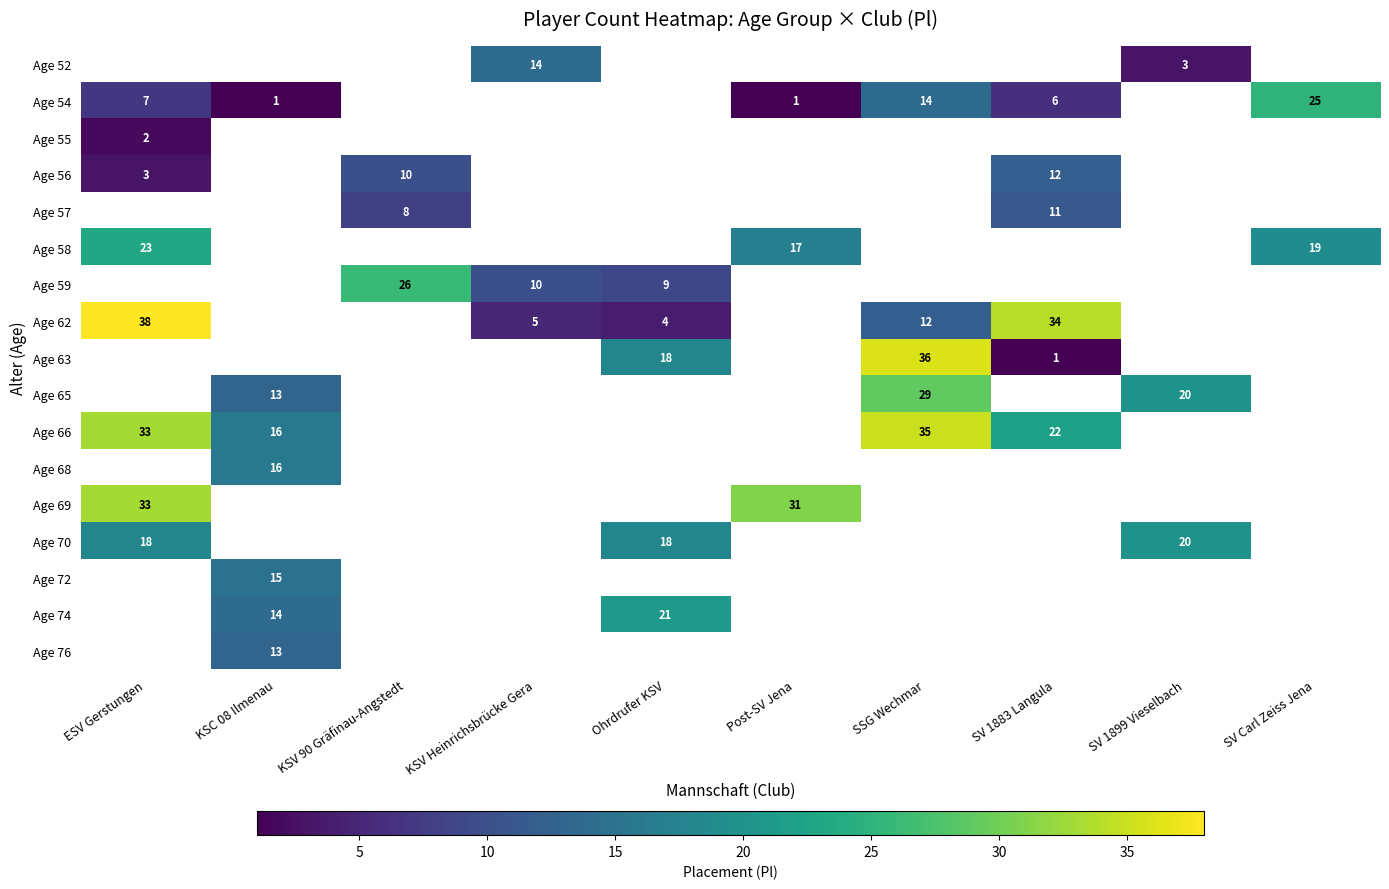

True or false: Age 74 has a value of 21 at Ohrdrufer KSV.

True